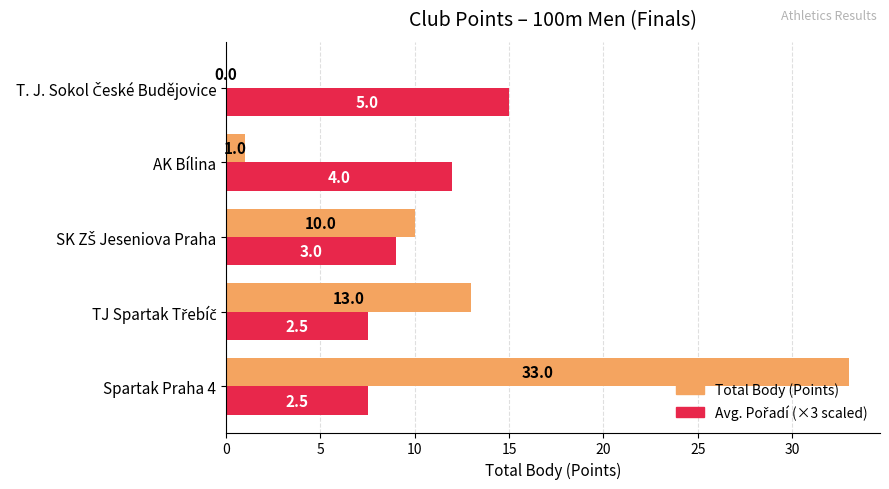

At which category does the chart reach its peak across all series?

Spartak Praha 4